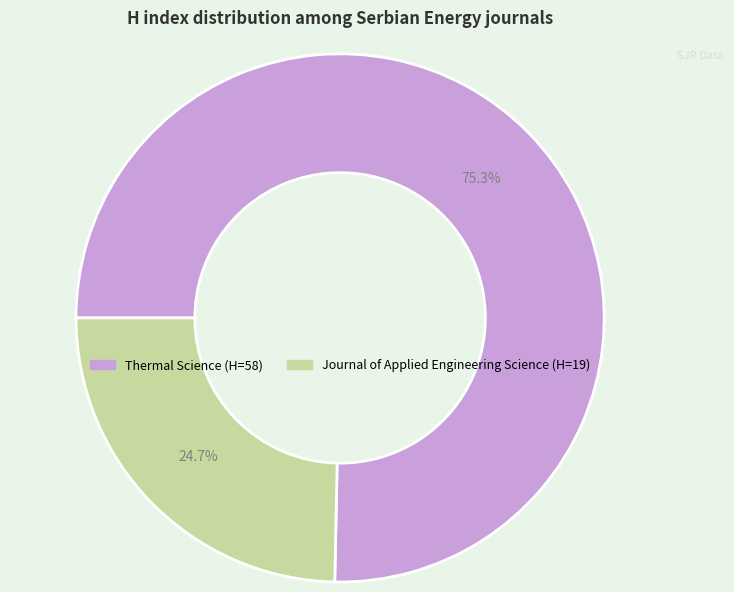

To the nearest percent, what is the difference between the largest and smallest slice percentages?

51%